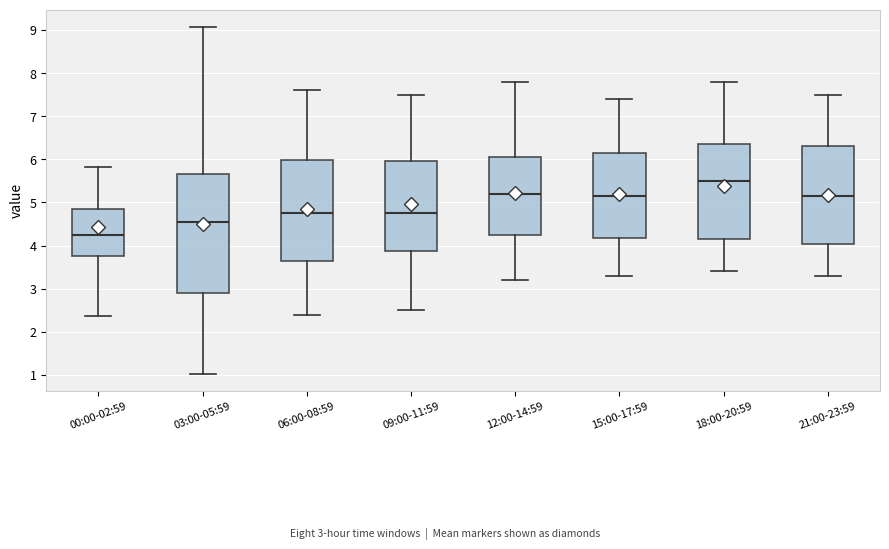

Where does the upper whisker of the box for 12:00-14:59 end on the y-axis? The values are not printed on the chart, so give them approximately, as read against the axis.

7.8